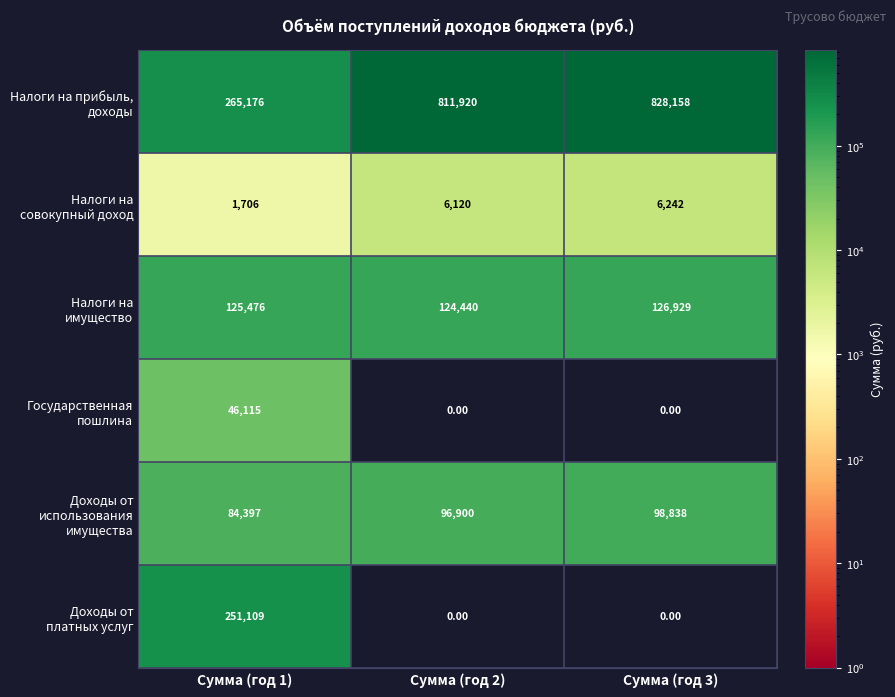

At which category is the sum across all series the highest?

Сумма (год 3)